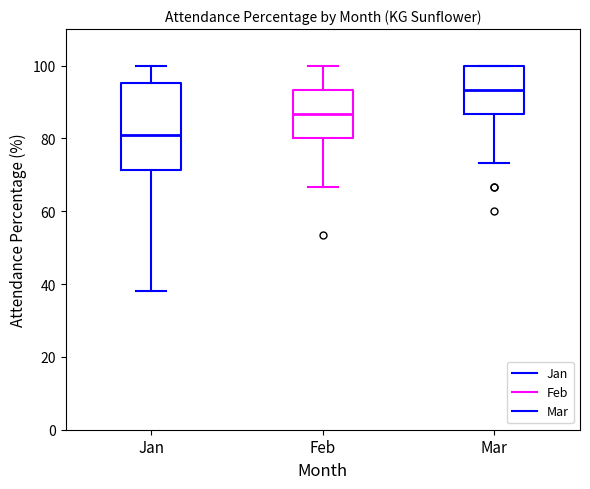

Comparing the boxes themselves (not the whiskers), which one is the tallest?

Jan